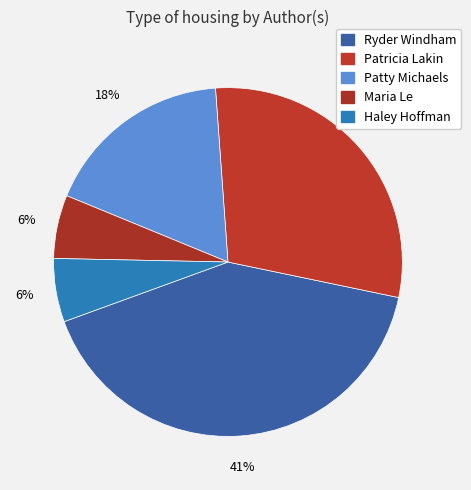

Is it true that Ryder Windham is 36% of the pie?

False